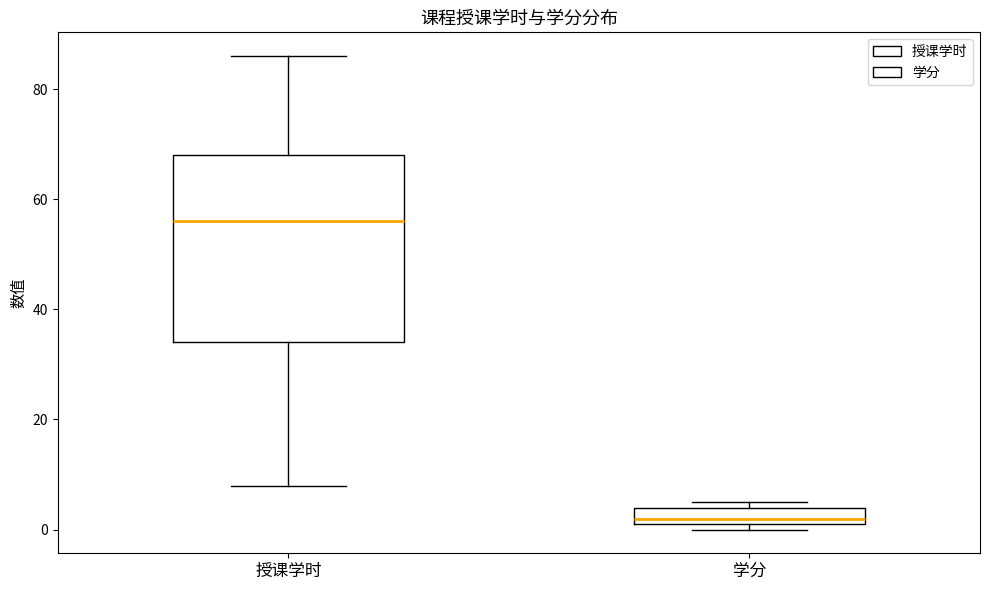

Which box's median line is the highest?

授课学时